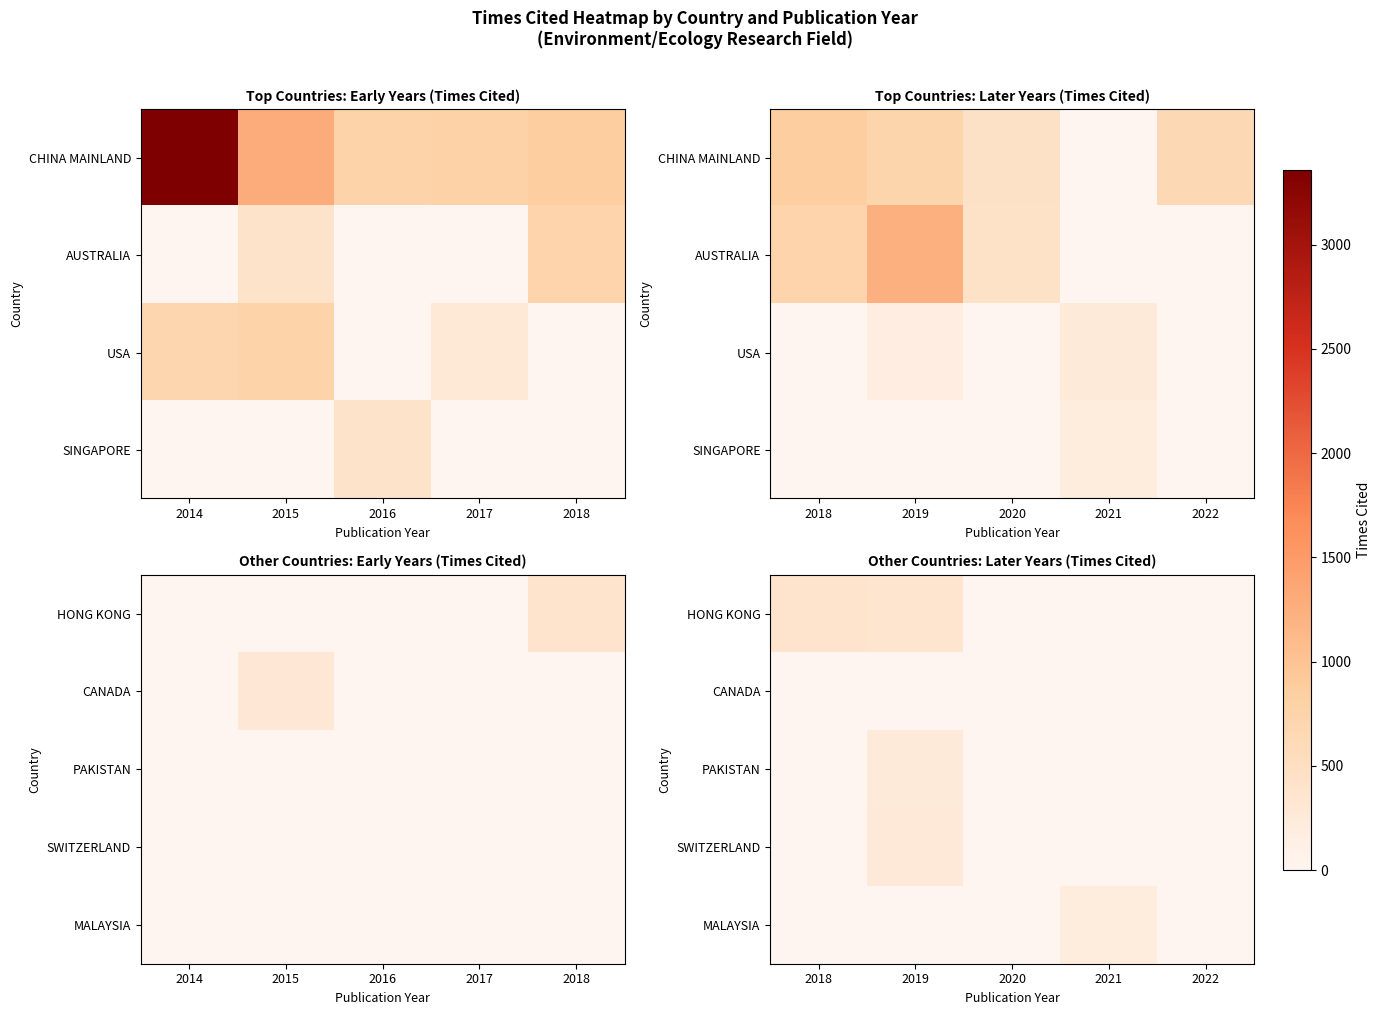

How many values in the MALAYSIA series exceed 0?

1